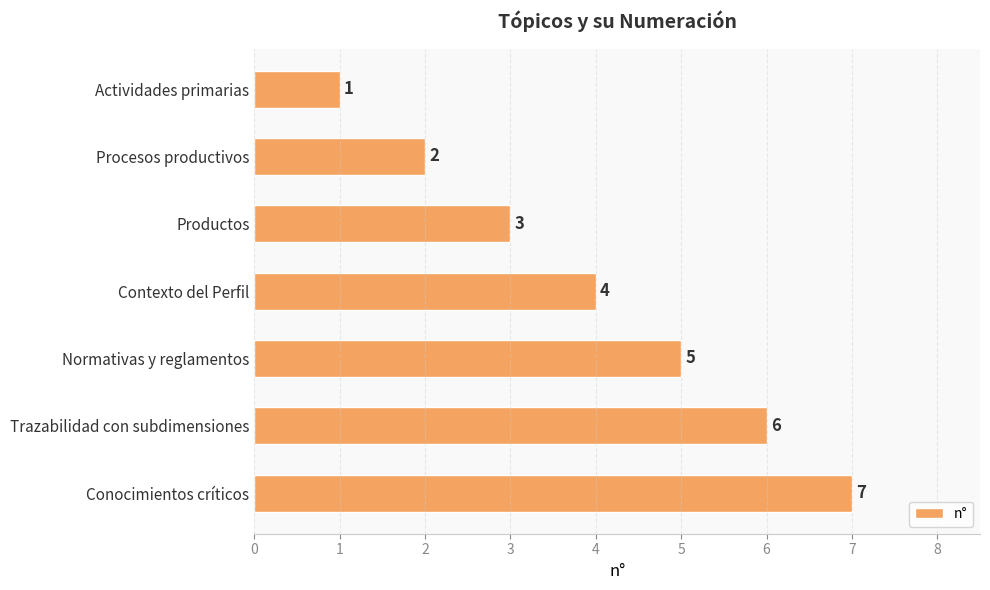

Which has a higher value, Productos or Actividades primarias?

Productos